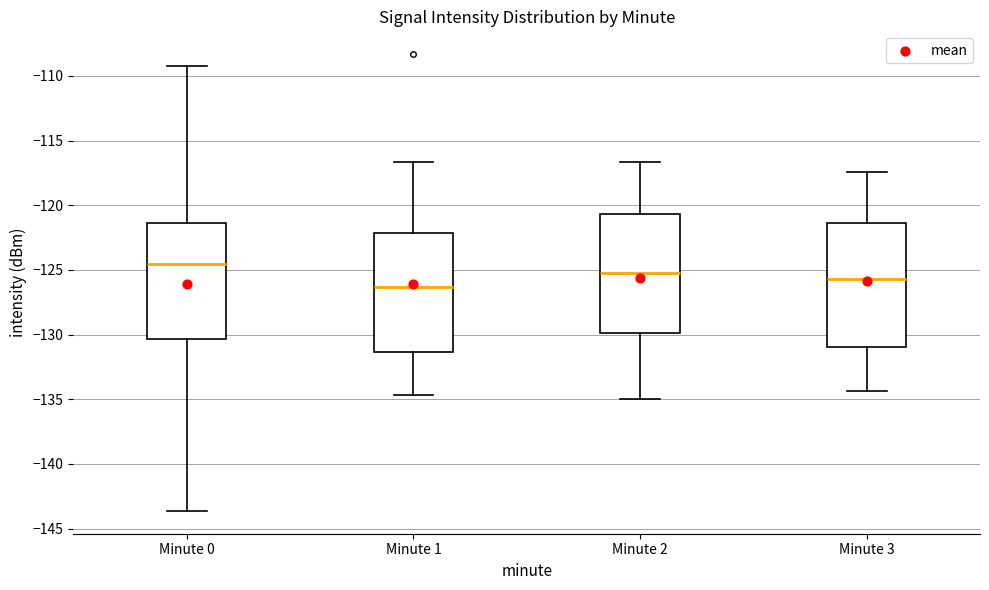

Which box's median line is the lowest?

Minute 1